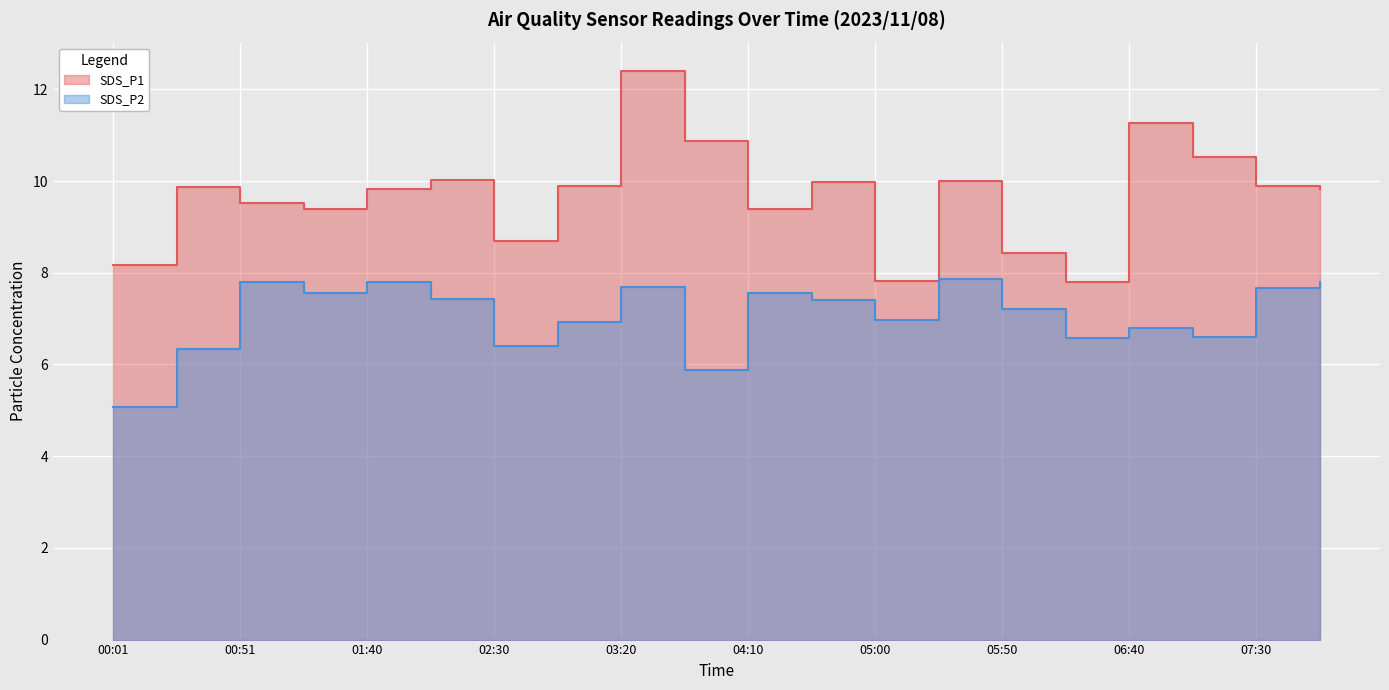

Rank the series at 07:05 from lowest to highest value.

SDS_P2, SDS_P1